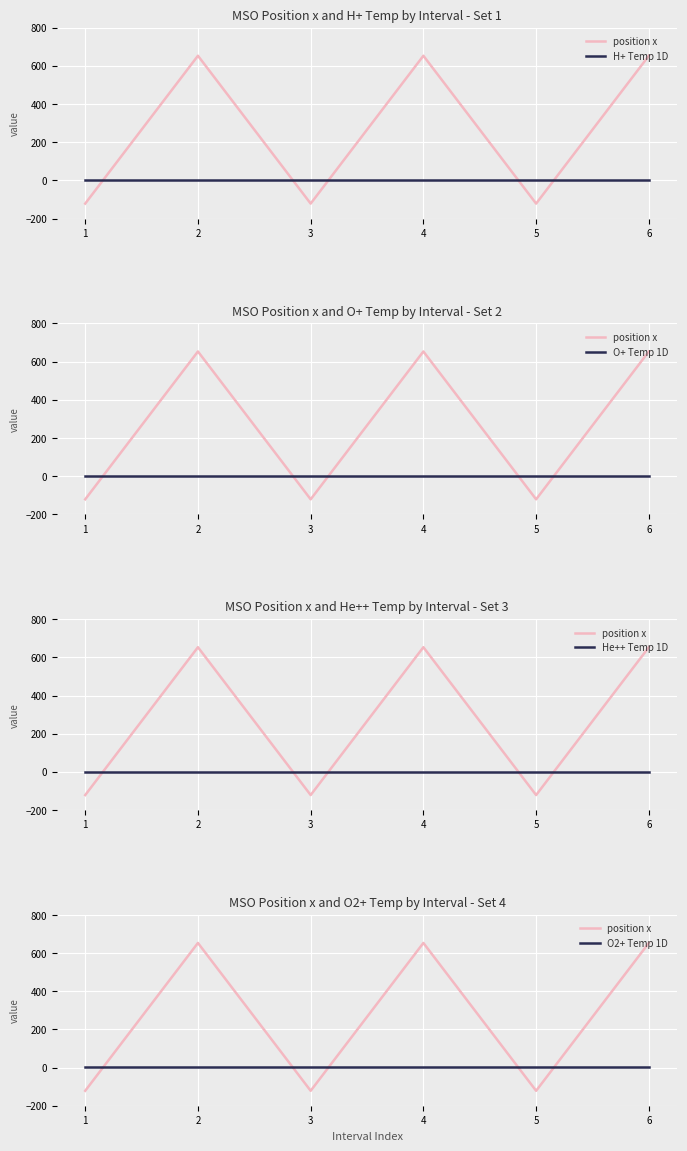

What value does the O2+ Temp 1D series have at 1?

1.0